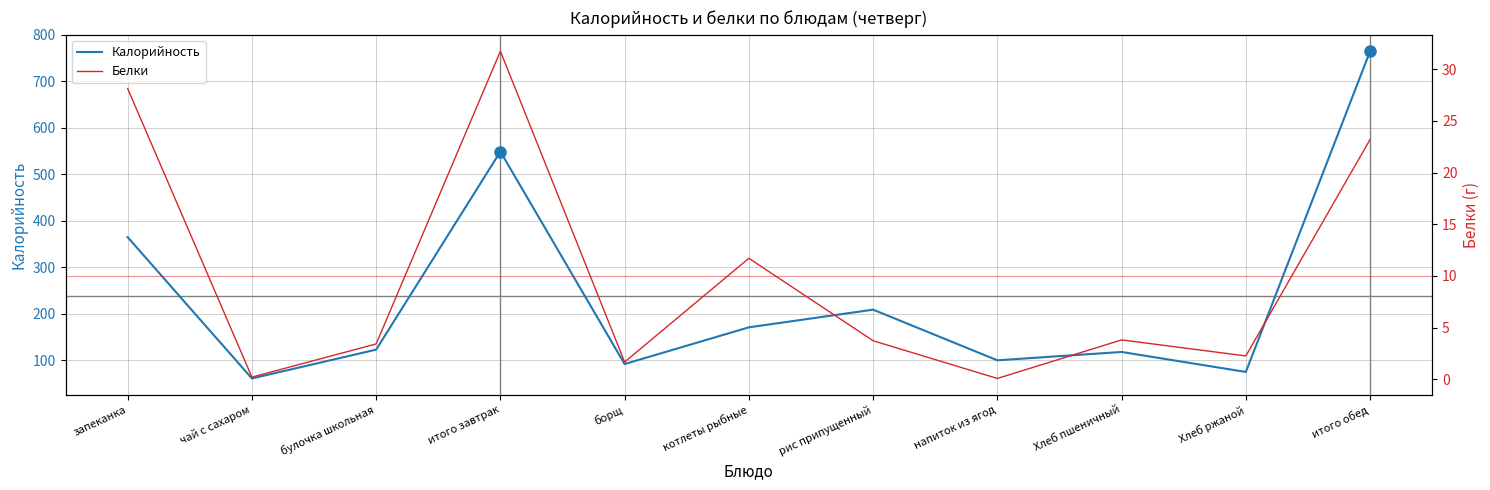

True or false: Белки has a value of 0.0 at напиток из ягод.

False